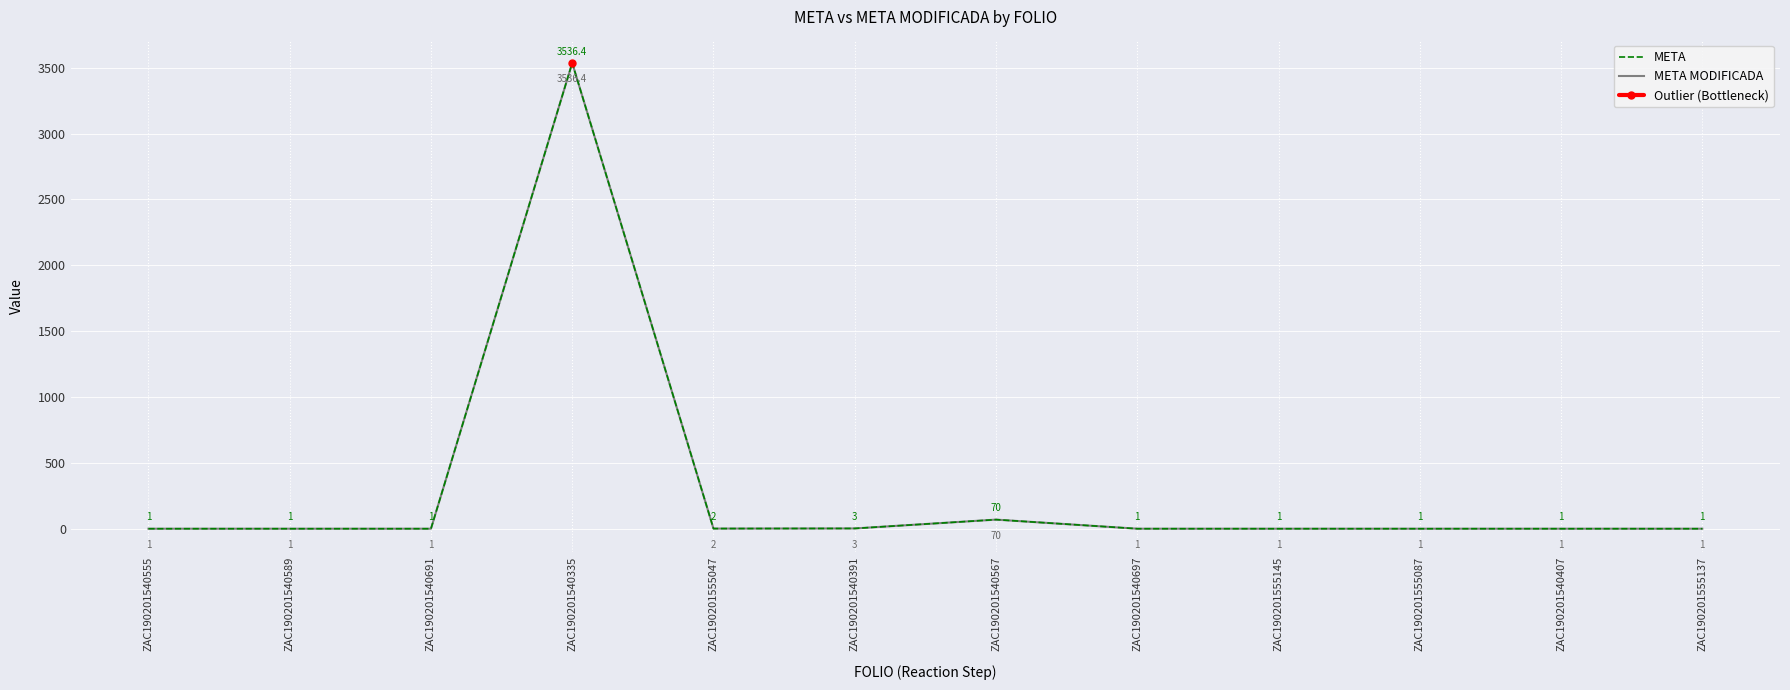

Is it true that META MODIFICADA equals 3536.4 at ZAC190201540335?

True